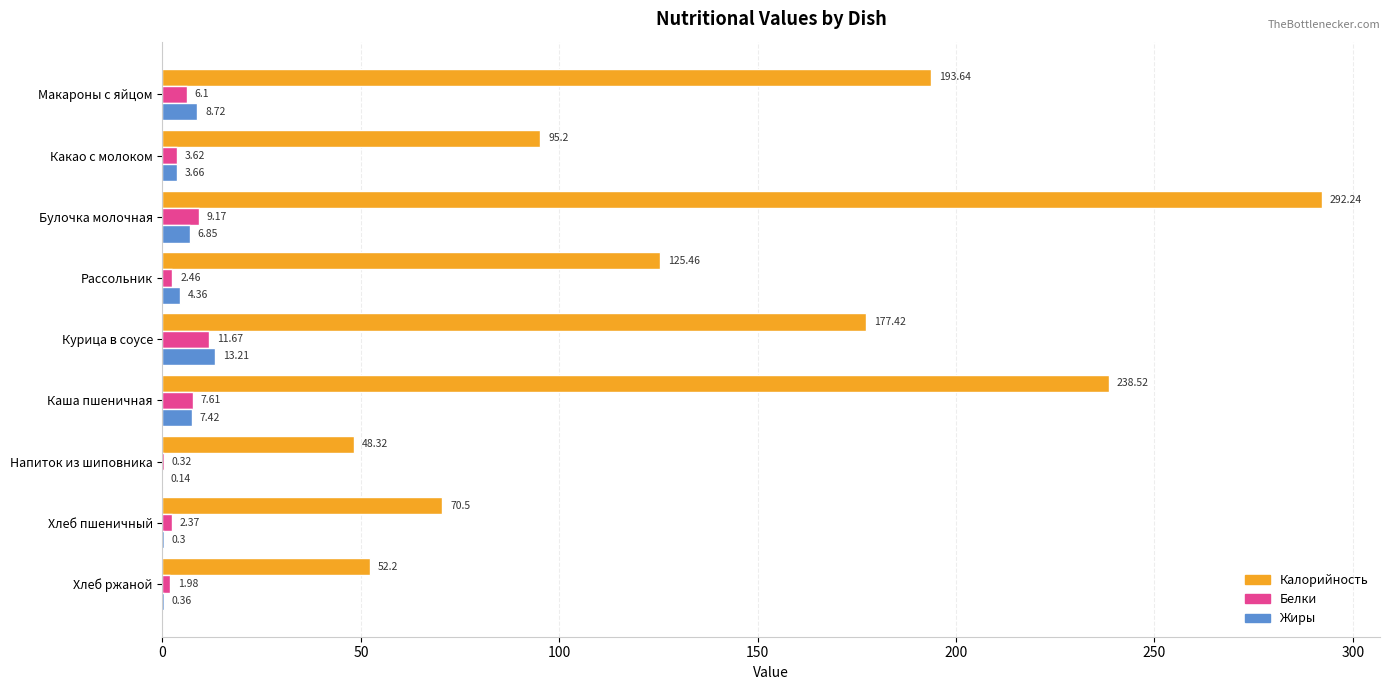

How many series are shown in this chart?

3